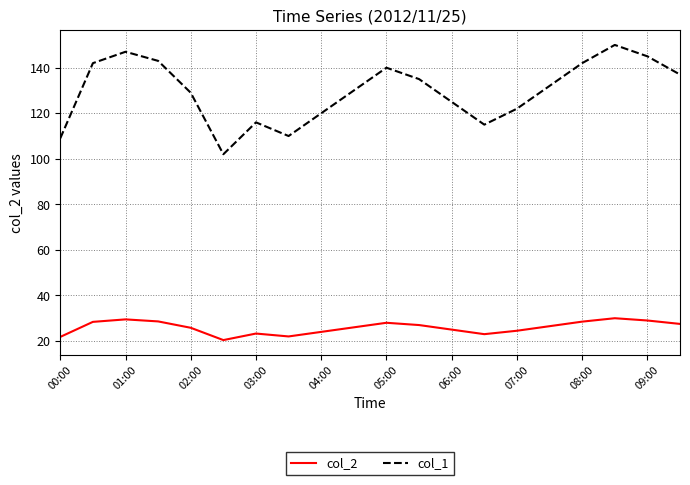

True or false: col_1 and col_2 intersect in this chart.

False